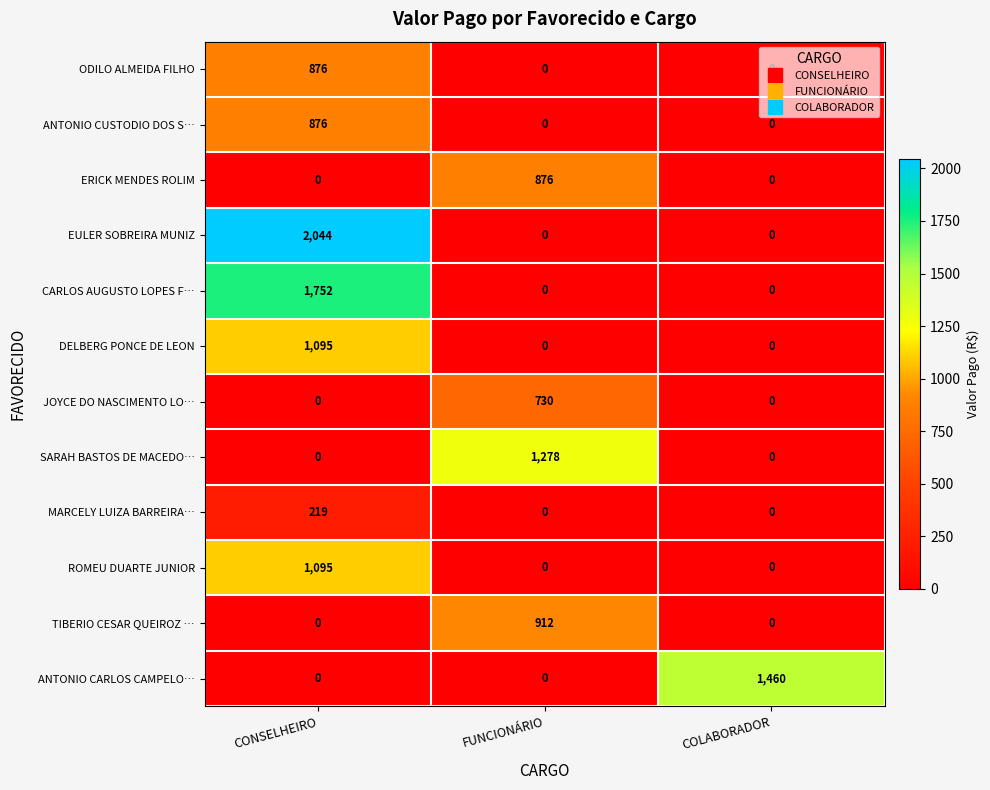

Which series has the largest total across all categories?

EULER SOBREIRA MUNIZ